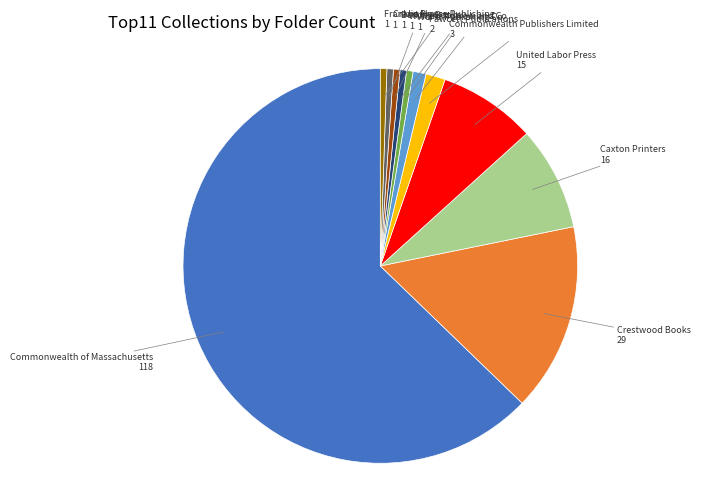

Do Commonwealth of Massachusetts and Crane Press together represent more than half of the pie?

Yes